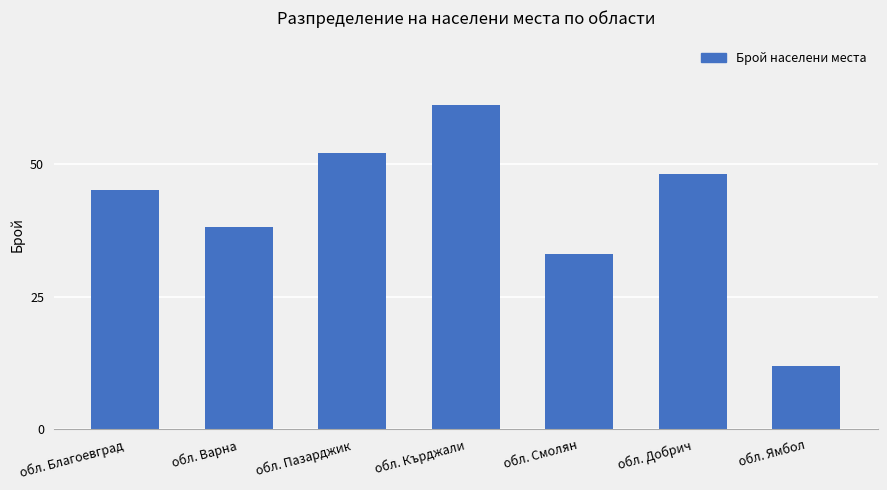

What is the ratio of the value at обл. Ямбол to the value at обл. Благоевград?

0.3